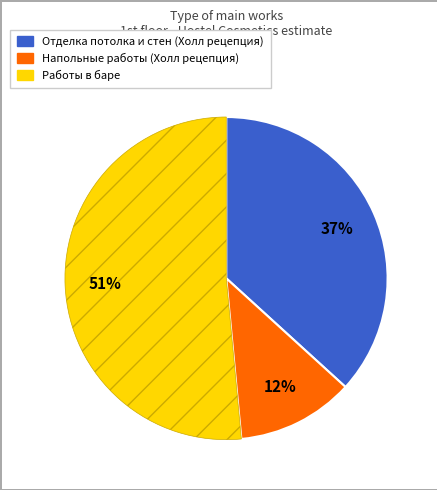

Is there any slice that represents more than half of the pie?

Yes